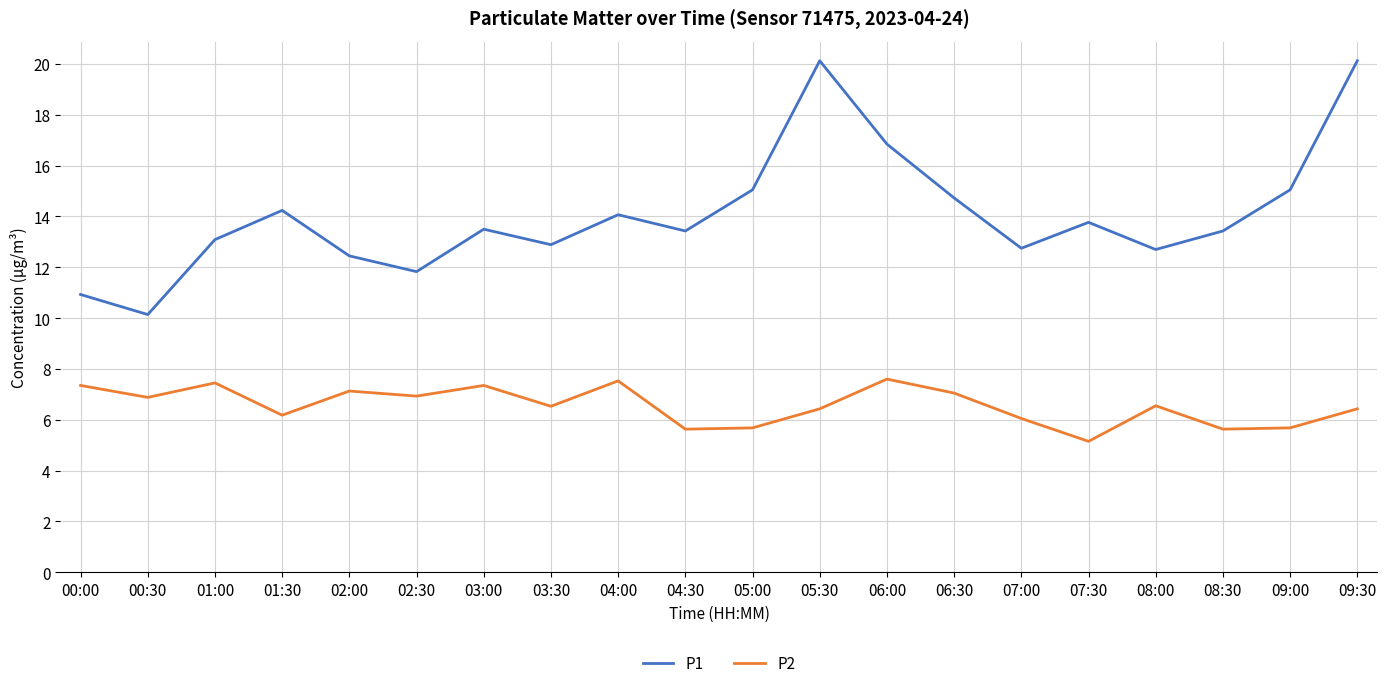

Is the value of P1 at 02:00 greater than the value of P2 at 06:00?

Yes